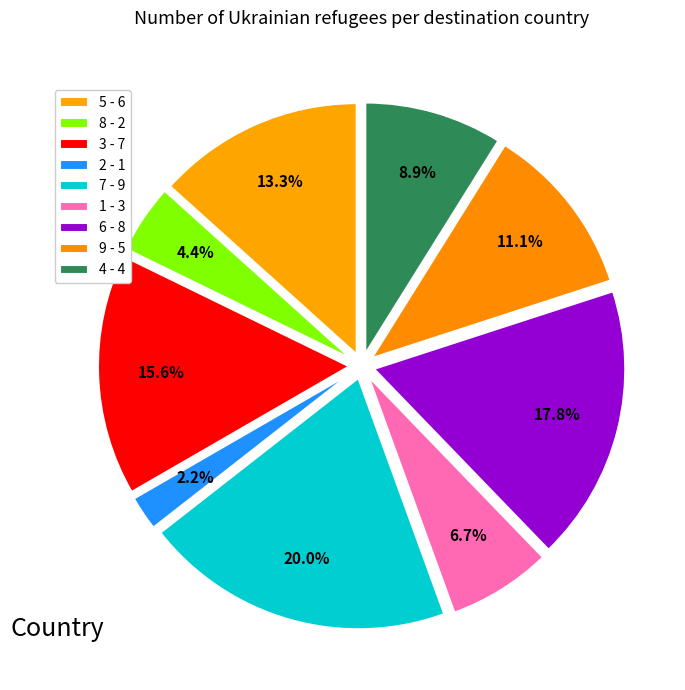

Which category has the biggest portion of the pie?

7